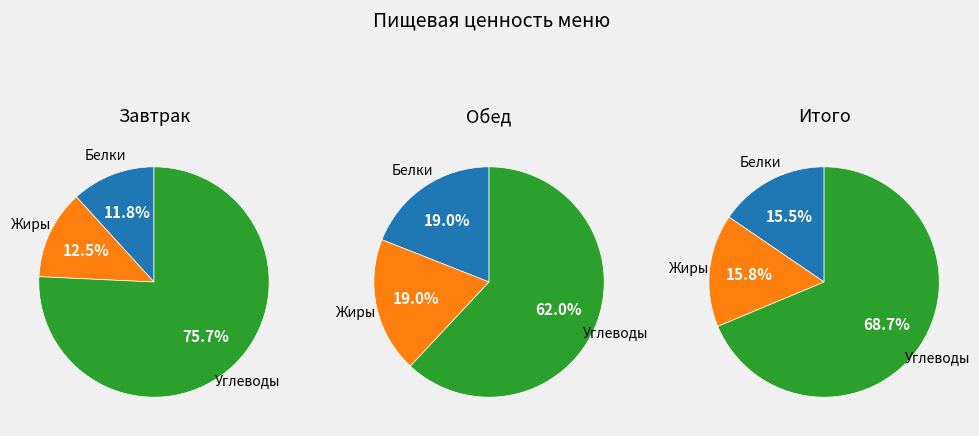

Between Белки and Жиры, which series saw the biggest shift?

Завтрак